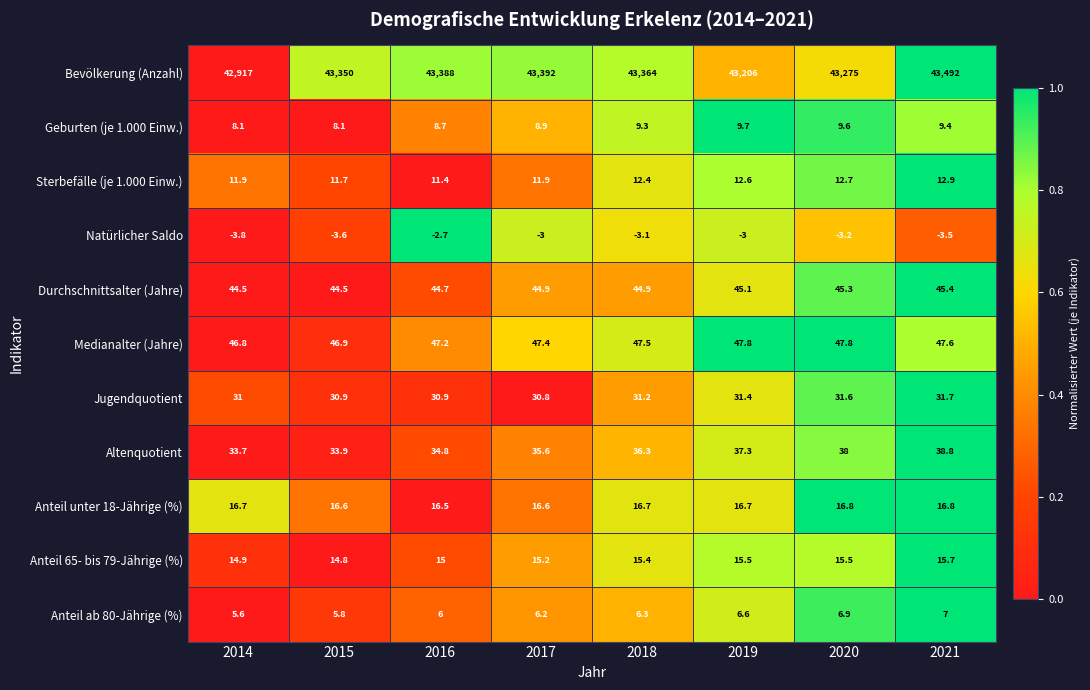

What is the average value of the Jugendquotient series?

31.2